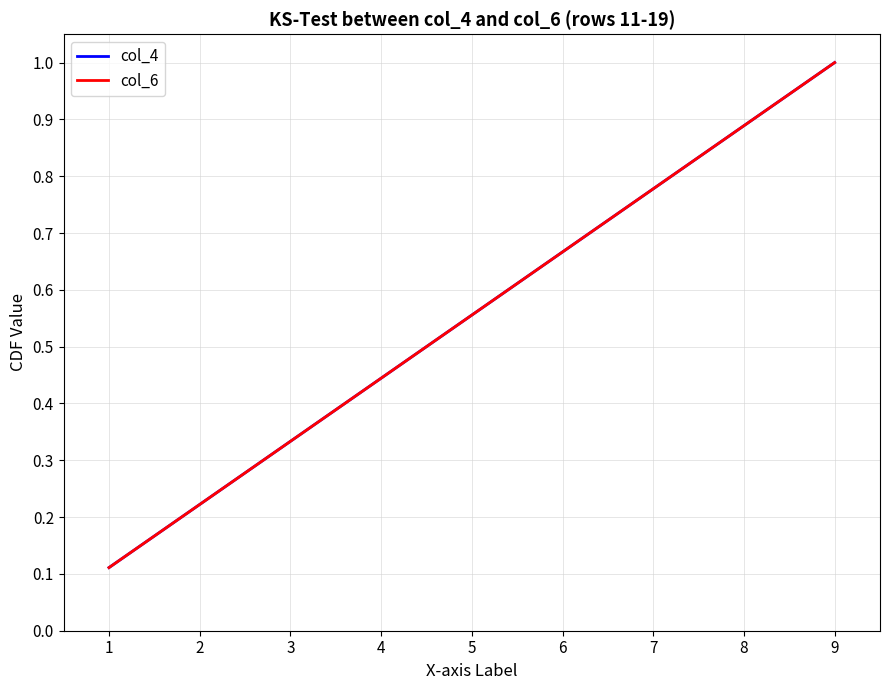

Does the chart have visible grid lines?

Yes